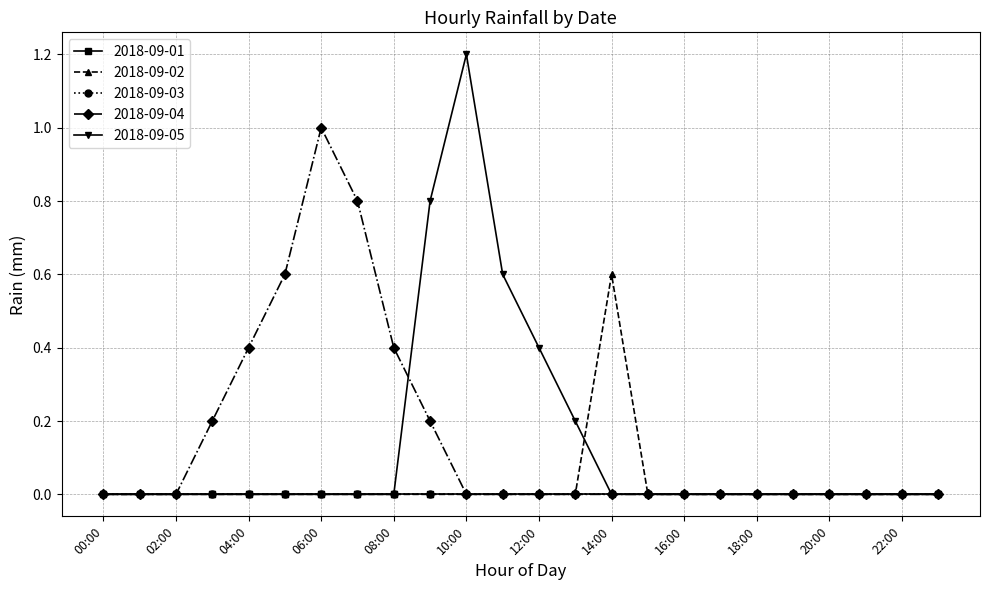

What is the maximum value for 2018-09-02?

0.6